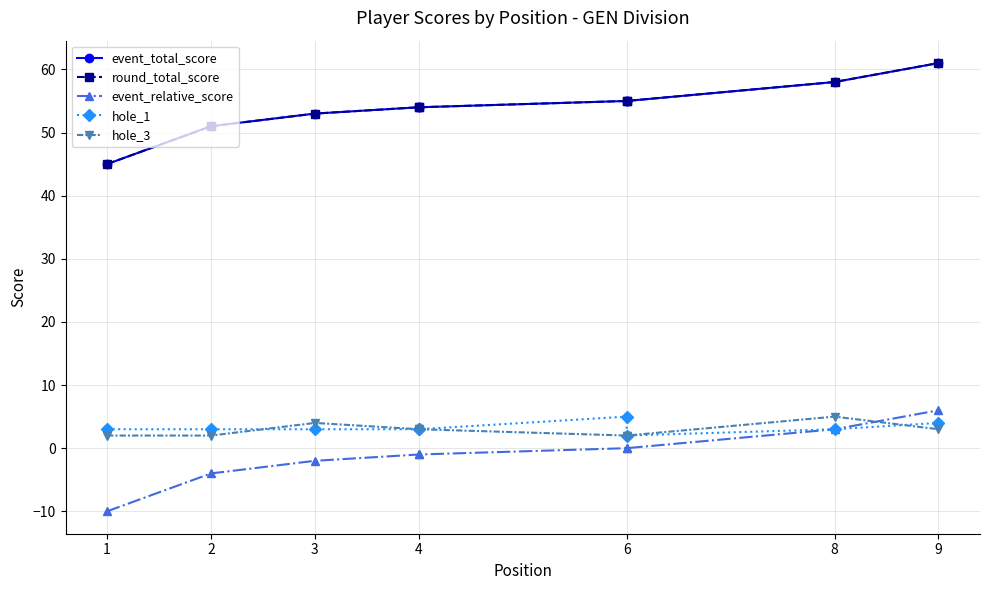

What is the value of the event_total_score point at the 3rd from the left?

53